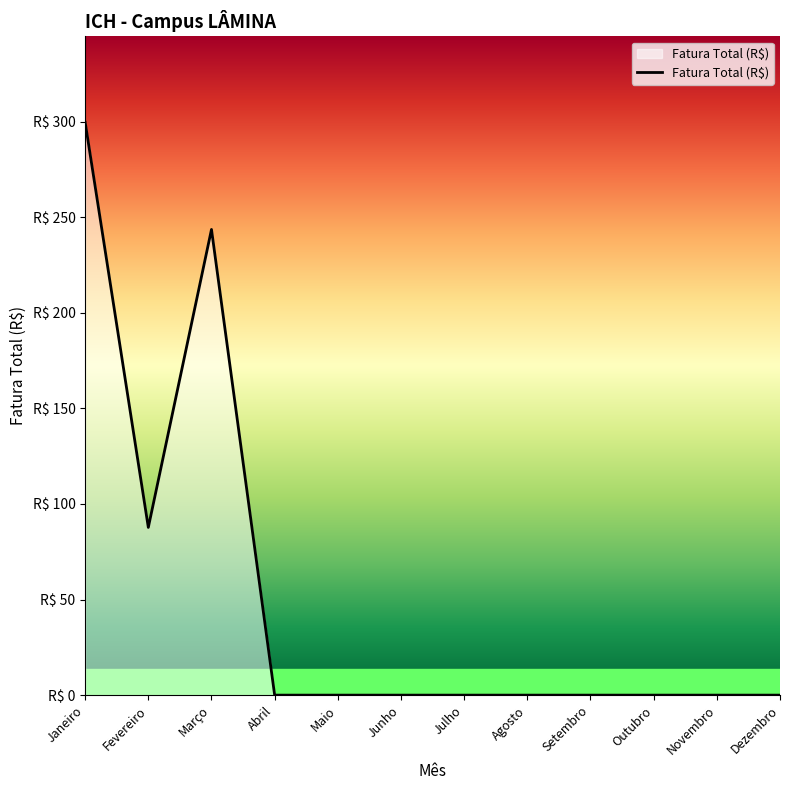

List the labels in order of value, largest first.

Janeiro, Março, Fevereiro, Abril, Maio, Junho, Julho, Agosto, Setembro, Outubro, Novembro, Dezembro